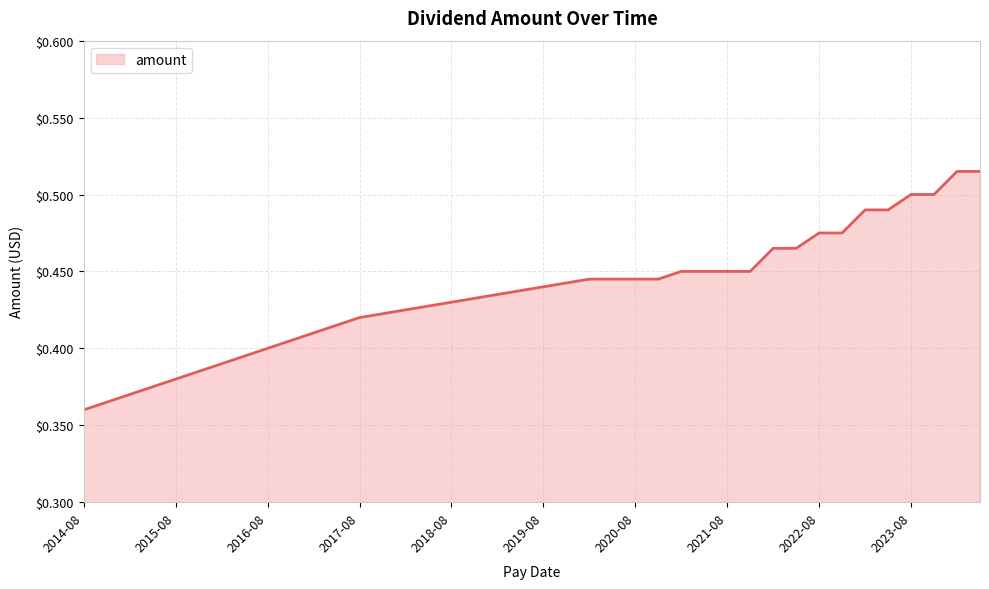

What is the value of the 33rd point from the left?

0.5